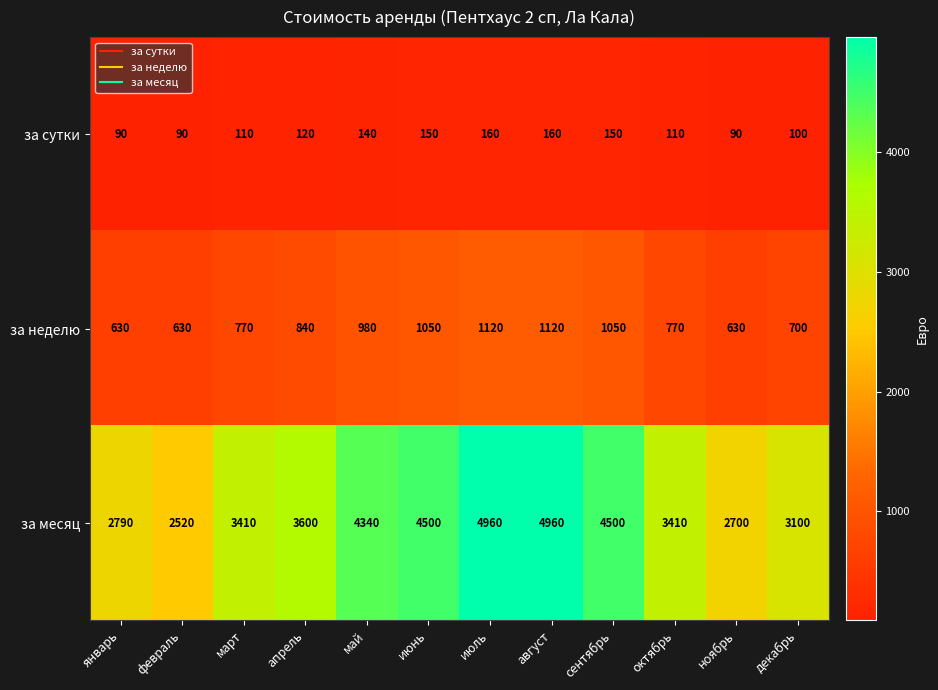

List the series in order of their peak value, highest first.

за месяц, за неделю, за сутки